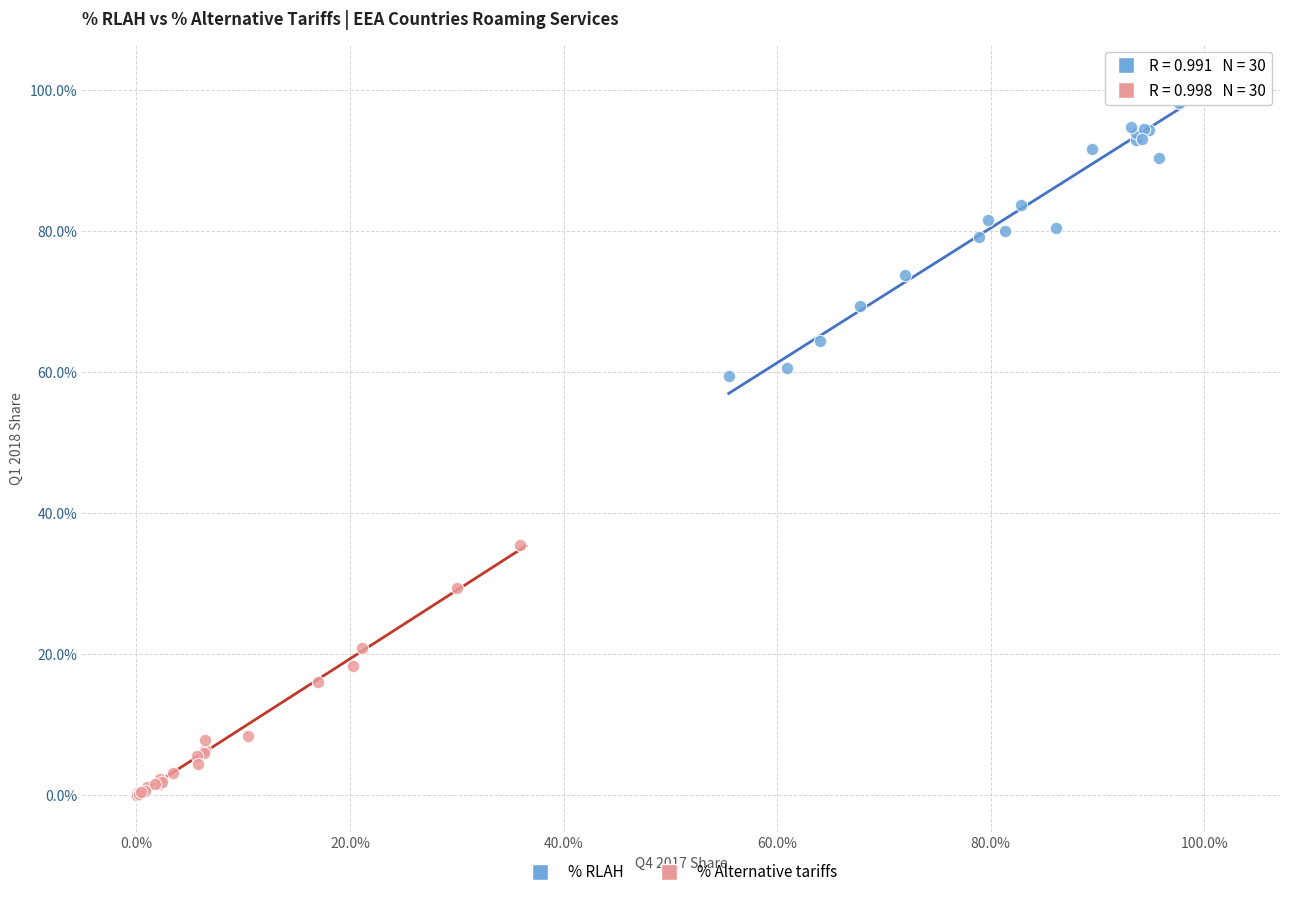

What are all the series names shown in the legend?

% RLAH, % Alternative tariffs